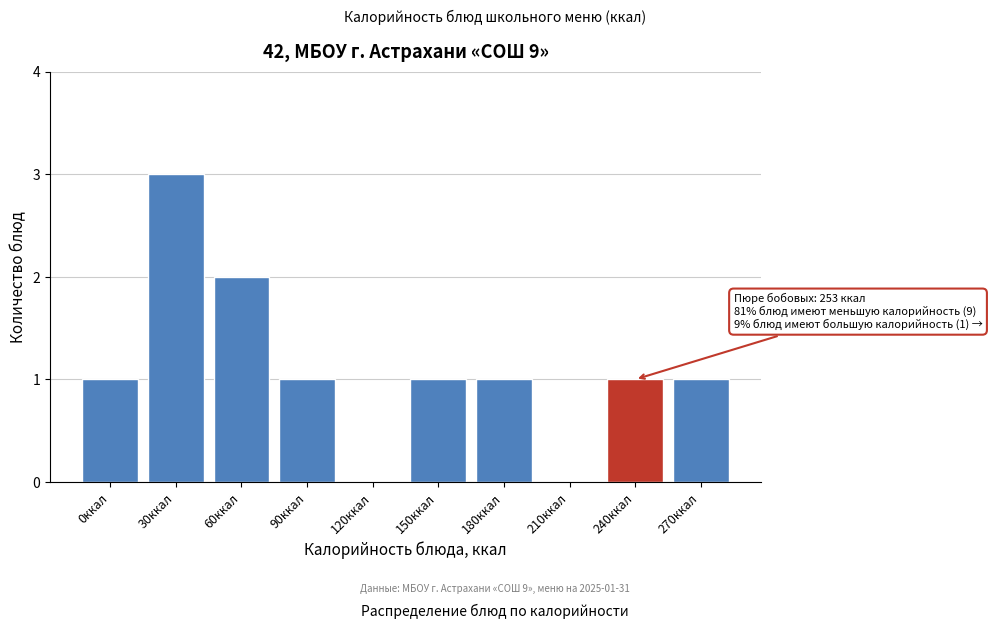

Reading left to right, extract all data points from this chart.

0ккал=1	30ккал=3	60ккал=2	90ккал=1	120ккал=0	150ккал=1	180ккал=1	210ккал=0	240ккал=1	270ккал=1